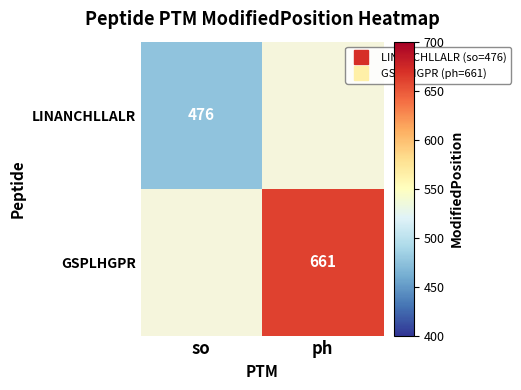

Rank the categories by GSPLHGPR value from highest to lowest.

so, ph